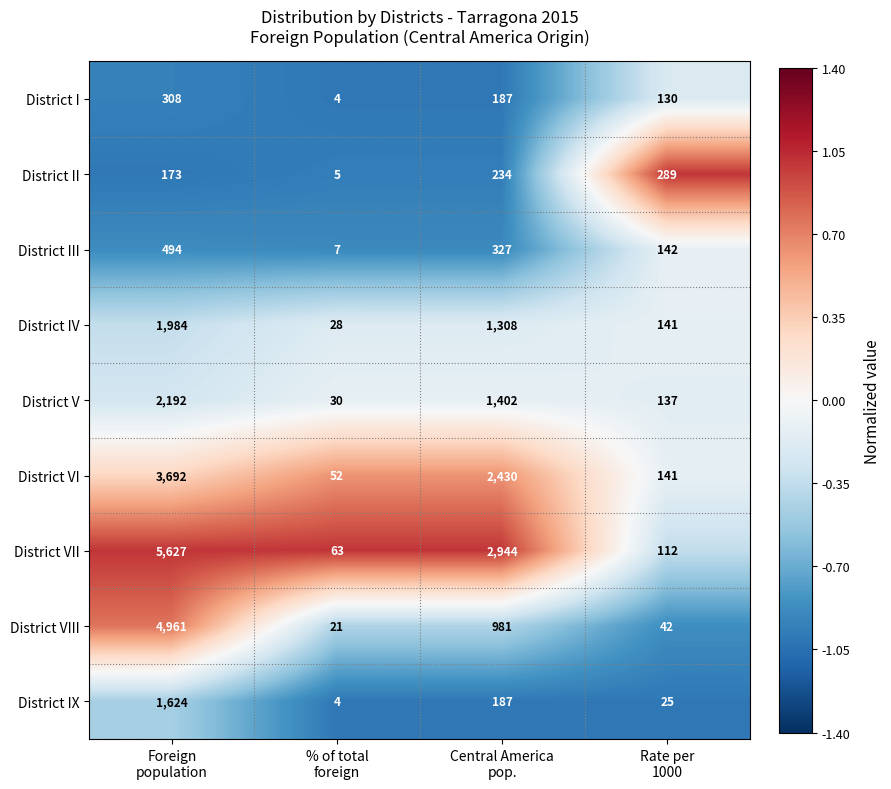

What is the difference between the maximum and second lowest values in the District VI series?

3551